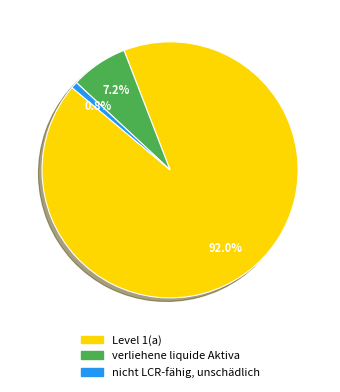

How many slices are in this pie chart?

3